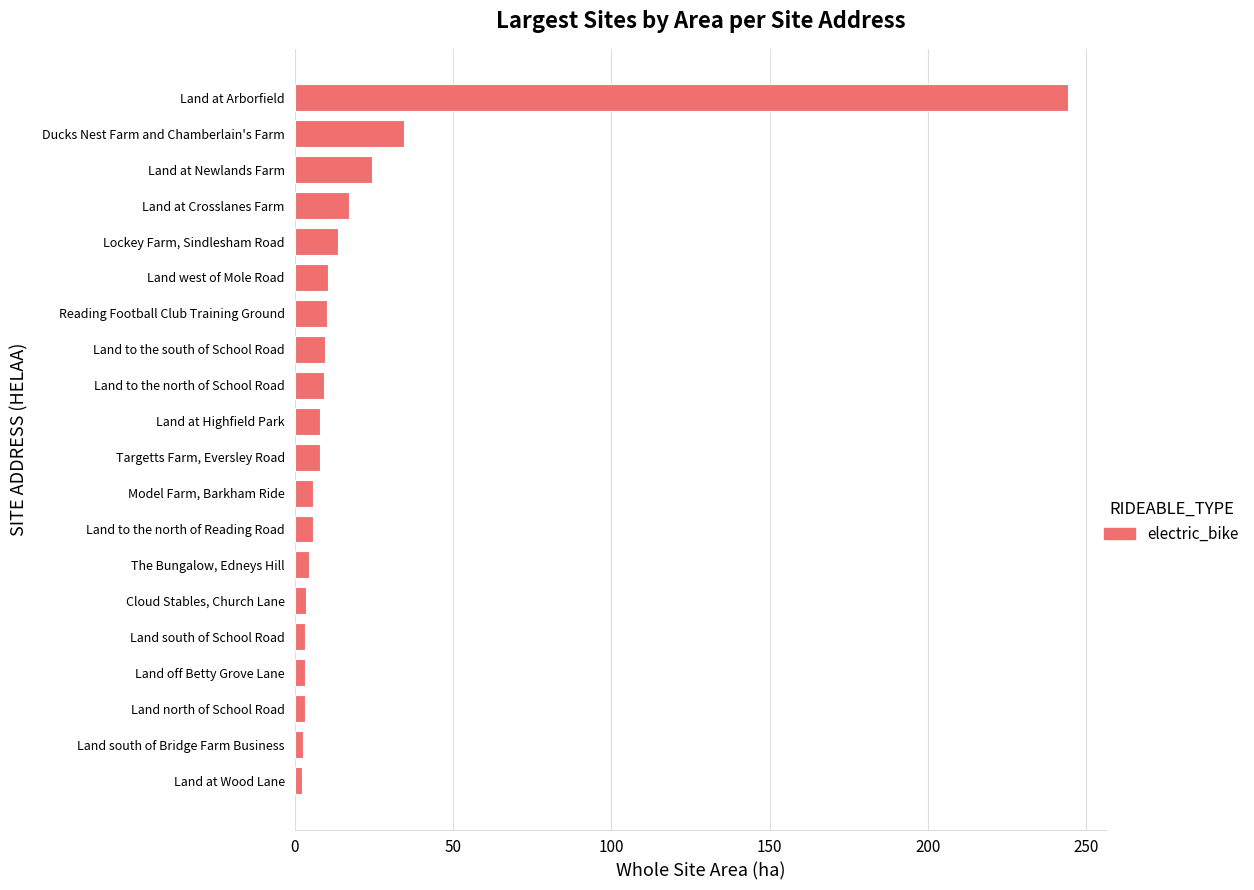

What is the difference between the maximum and second lowest values?

241.4